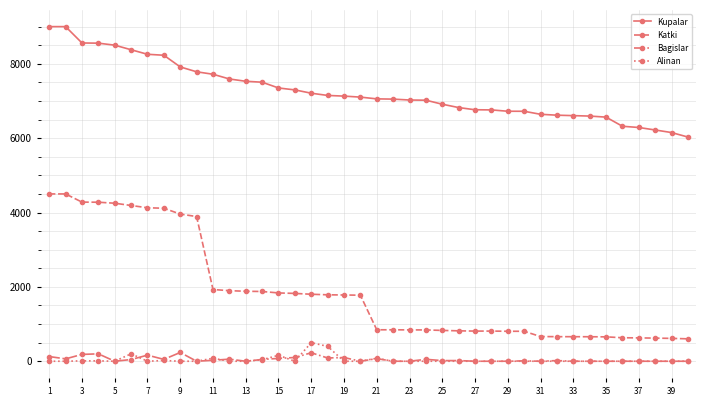

How many series are shown in this chart?

4